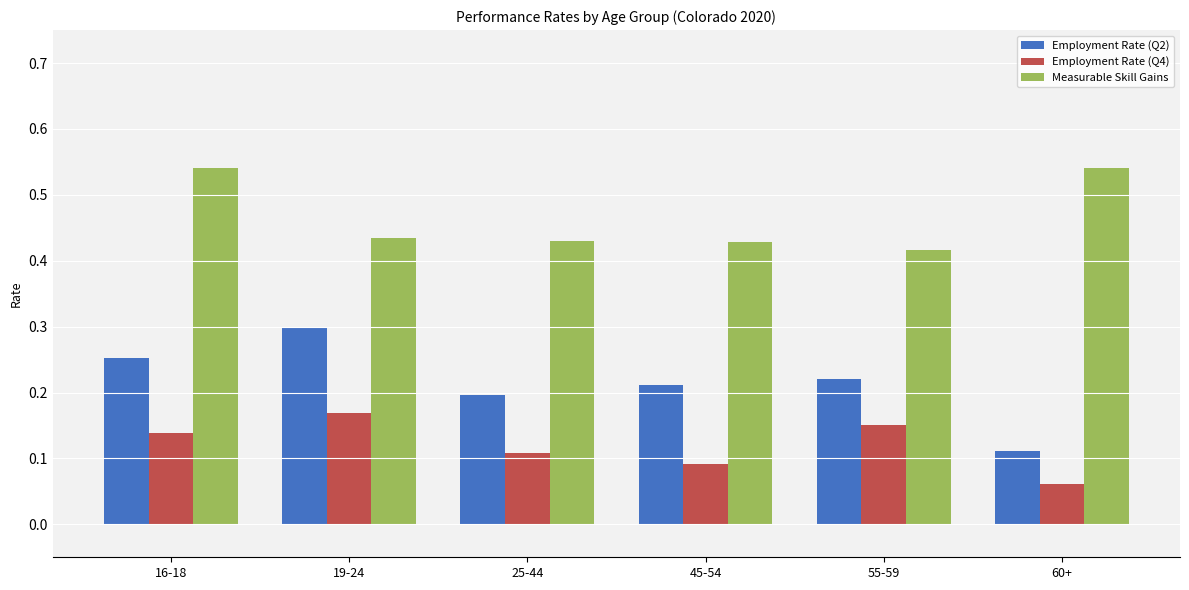

At which label does Employment Rate (Q4) reach its minimum?

60+